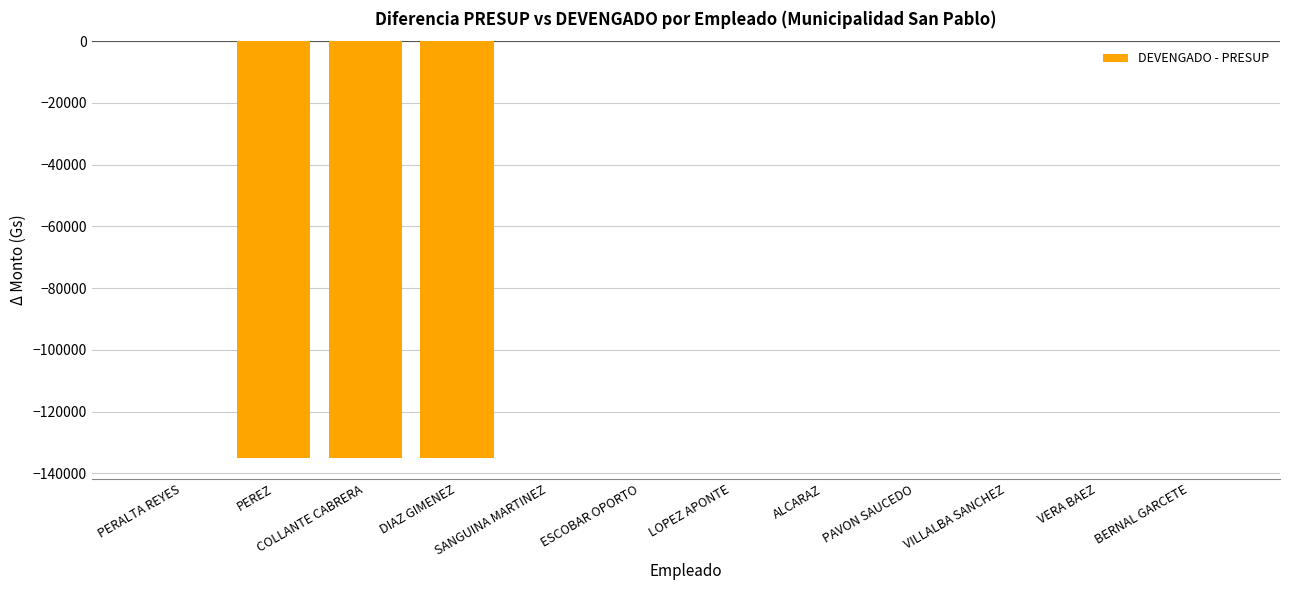

True or false: the data shows -213040 at COLLANTE CABRERA.

False